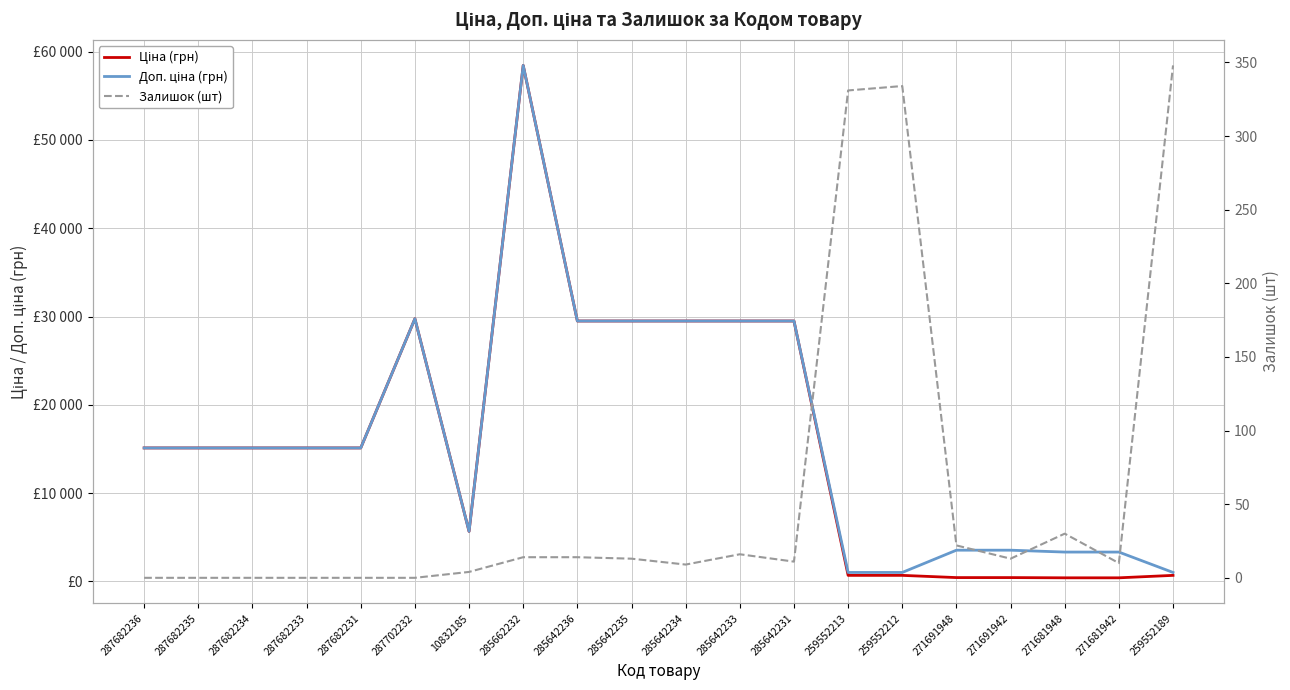

The Доп. ціна (грн) series shows 6915.7 at 285642234. True or false?

False